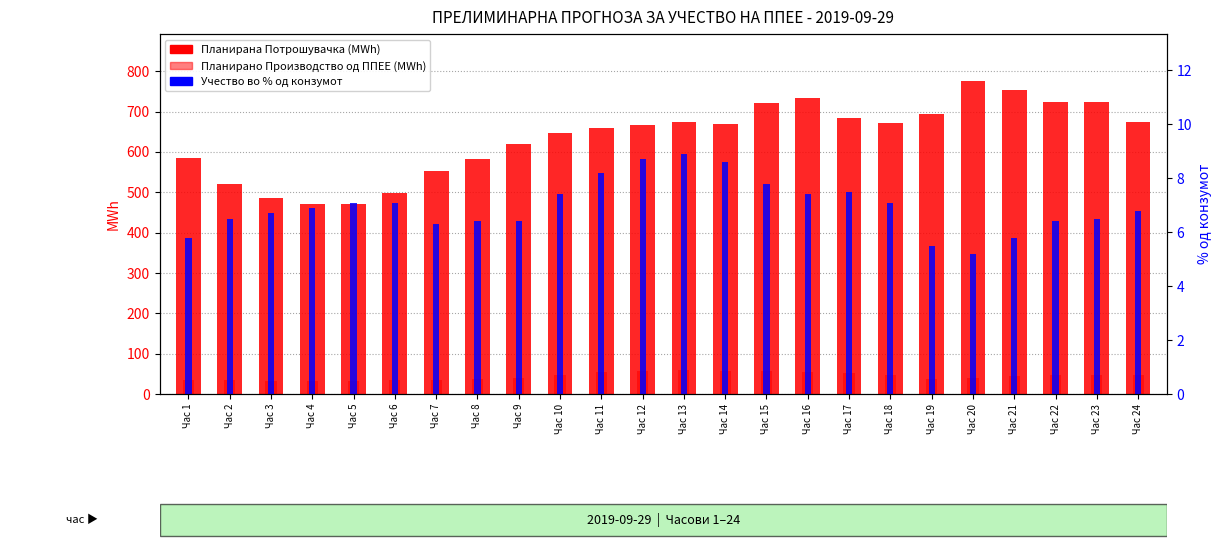

At which label does Планирана Потрошувачка first exceed 669?

Час 13